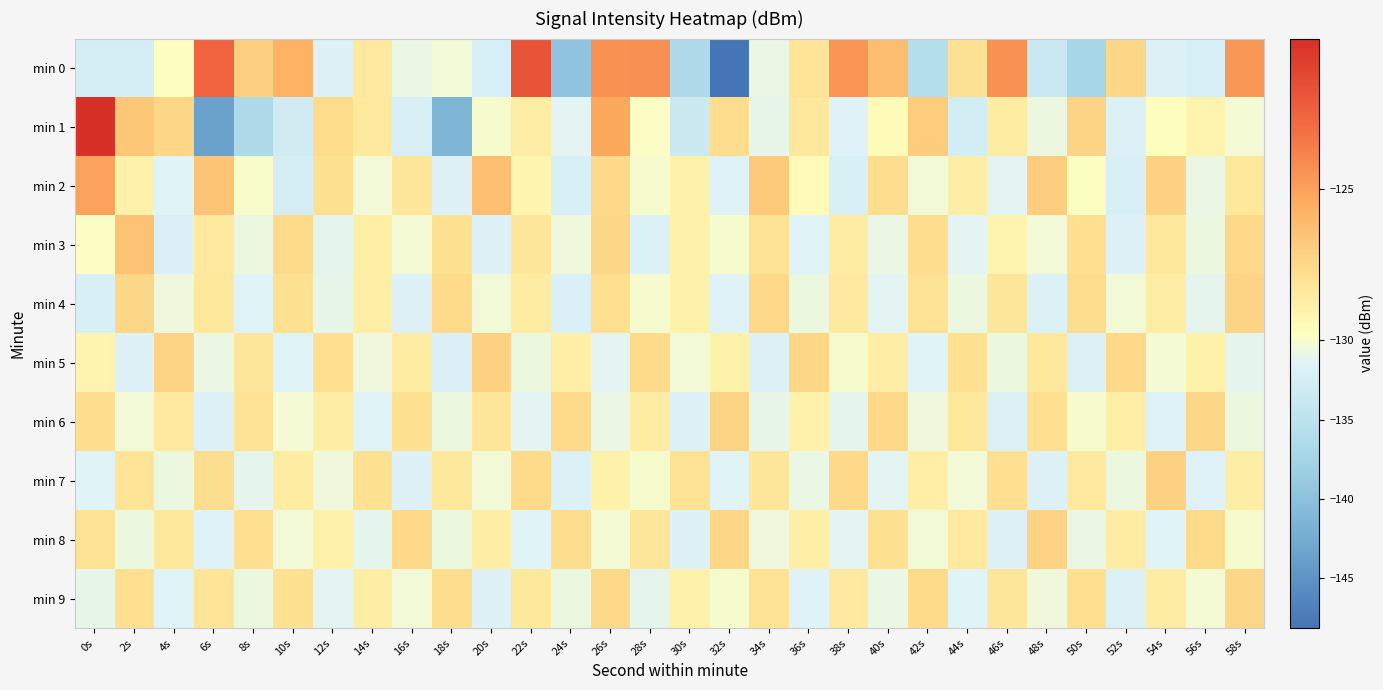

What is the total value across all series at 36s?

-1294.6